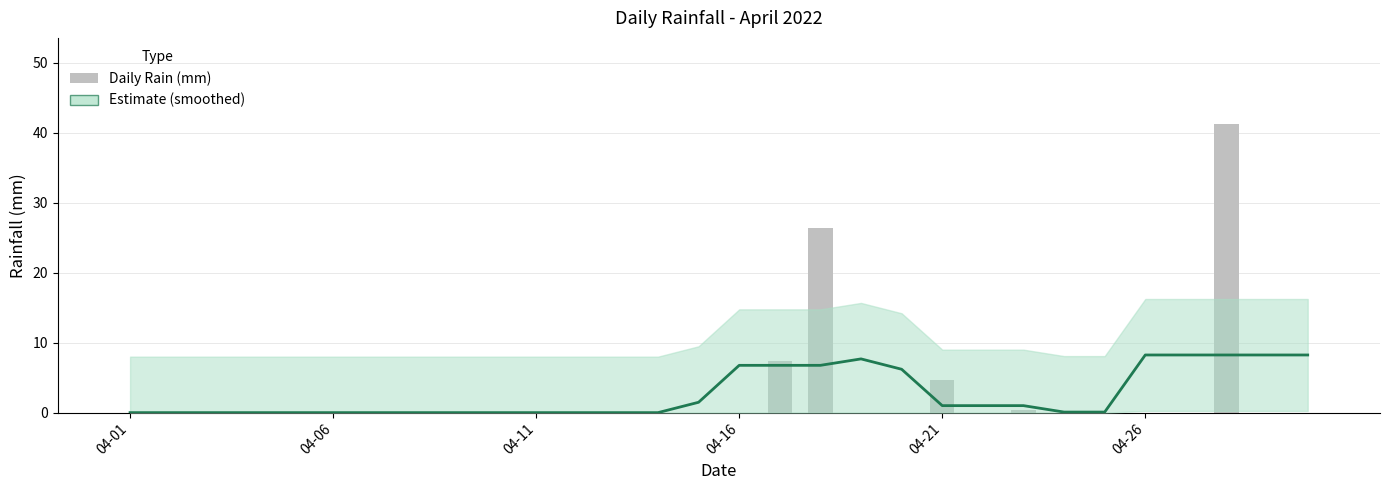

What is the difference between the maximum and minimum values in the Estimate series?

8.2